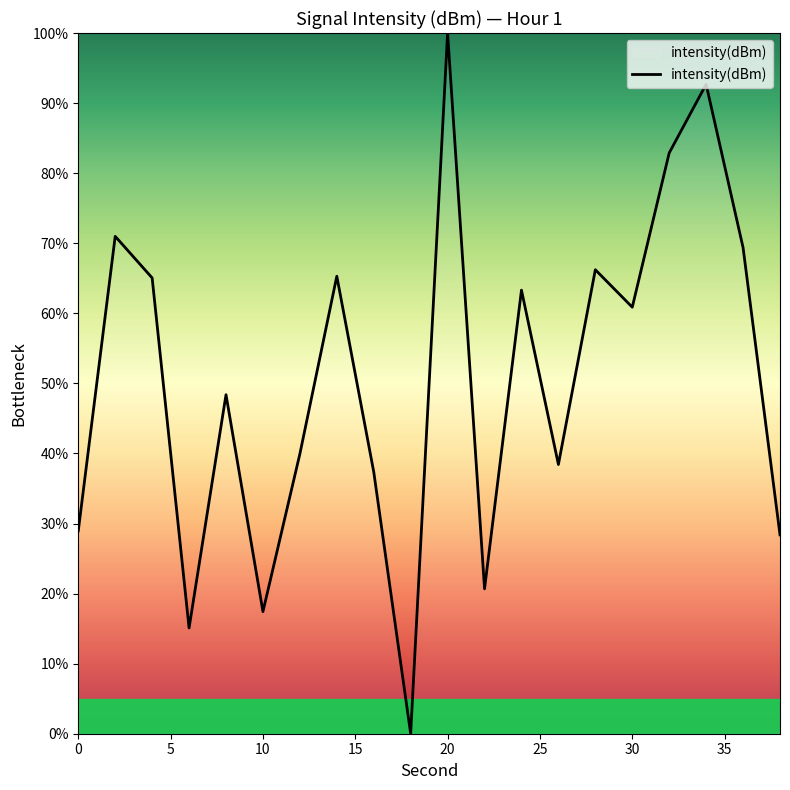

What is the difference between the maximum and minimum values?

100.0